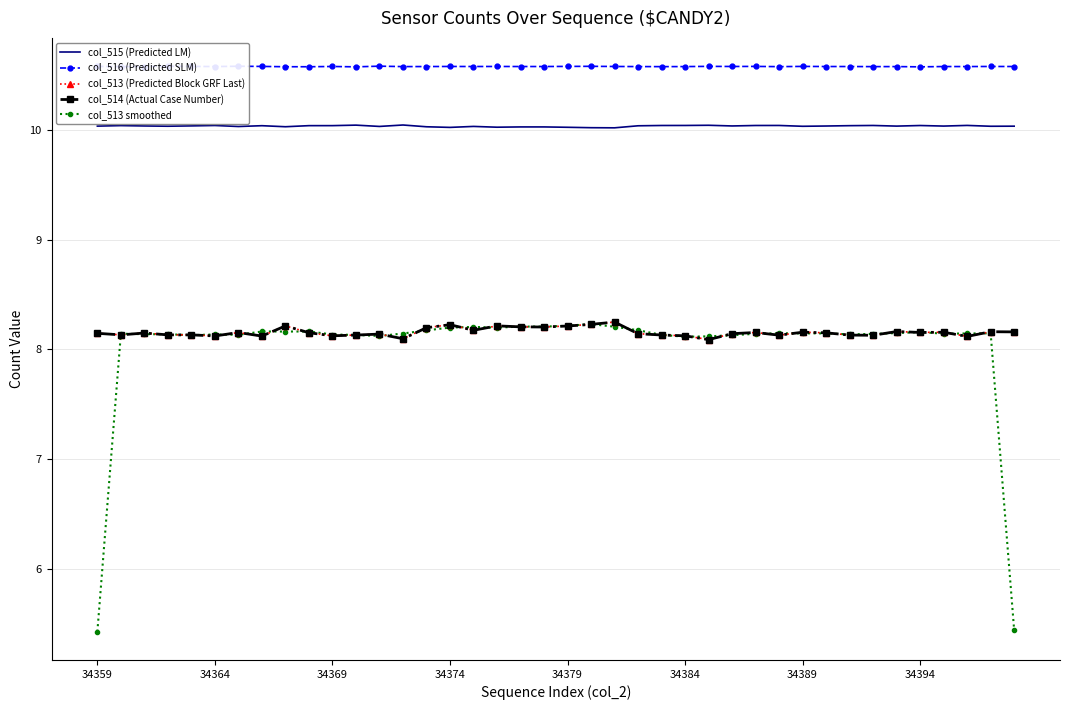

Which series has the widest spread of values?

col_513 smoothed